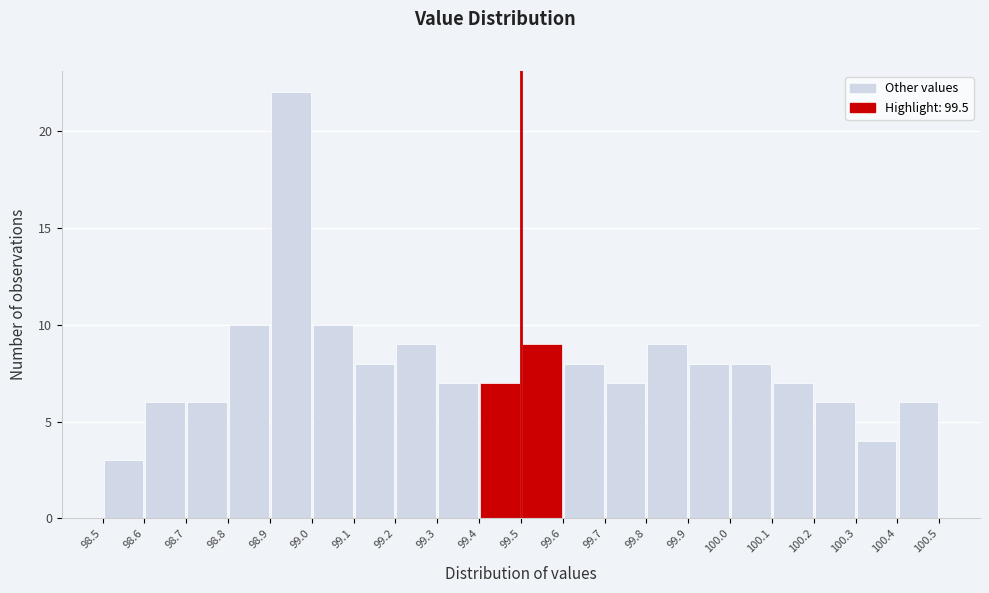

Reading left to right, transcribe this chart: for each bar, give the range it covers on the x-axis and its height. The values are not printed on the chart, so give them approximately, as read against the axis.

98.5 to 98.6: 3
98.6 to 98.7: 6
98.7 to 98.8: 6
98.8 to 98.9: 10
98.9 to 99.0: 22
99.0 to 99.1: 10
99.1 to 99.2: 8
99.2 to 99.3: 9
99.3 to 99.4: 7
99.4 to 99.5: 7
99.5 to 99.6: 9
99.6 to 99.7: 8
99.7 to 99.8: 7
99.8 to 99.9: 9
99.9 to 100.0: 8
100.0 to 100.1: 8
100.1 to 100.2: 7
100.2 to 100.3: 6
100.3 to 100.4: 4
100.4 to 100.5: 6